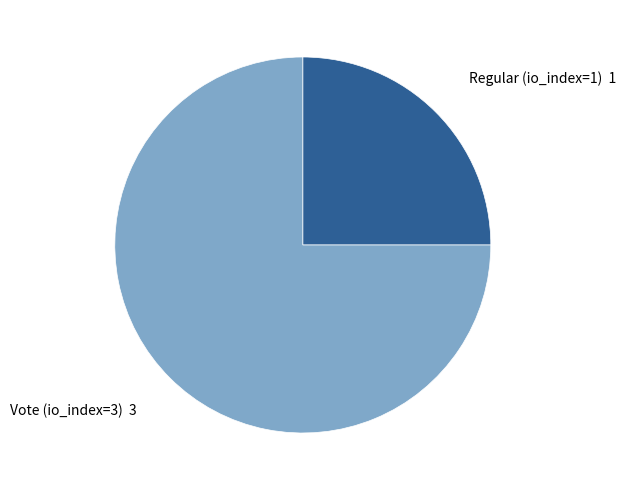

Is there a majority slice in this chart?

Yes